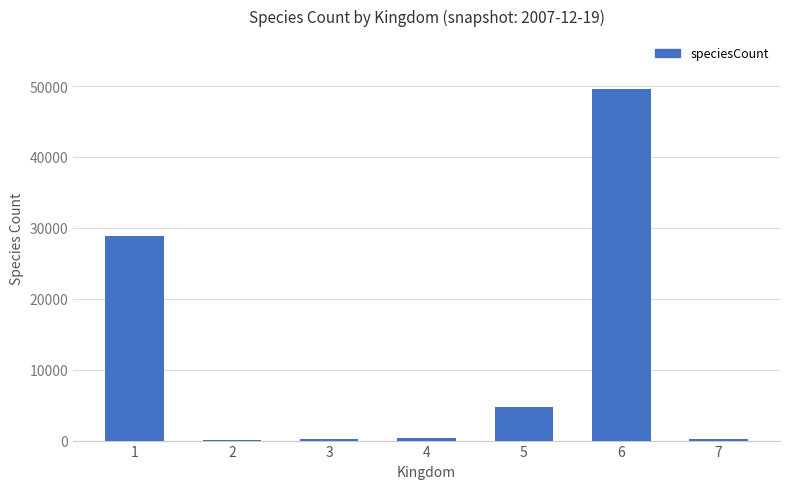

The chart shows a value of 28859 at 1. True or false?

True